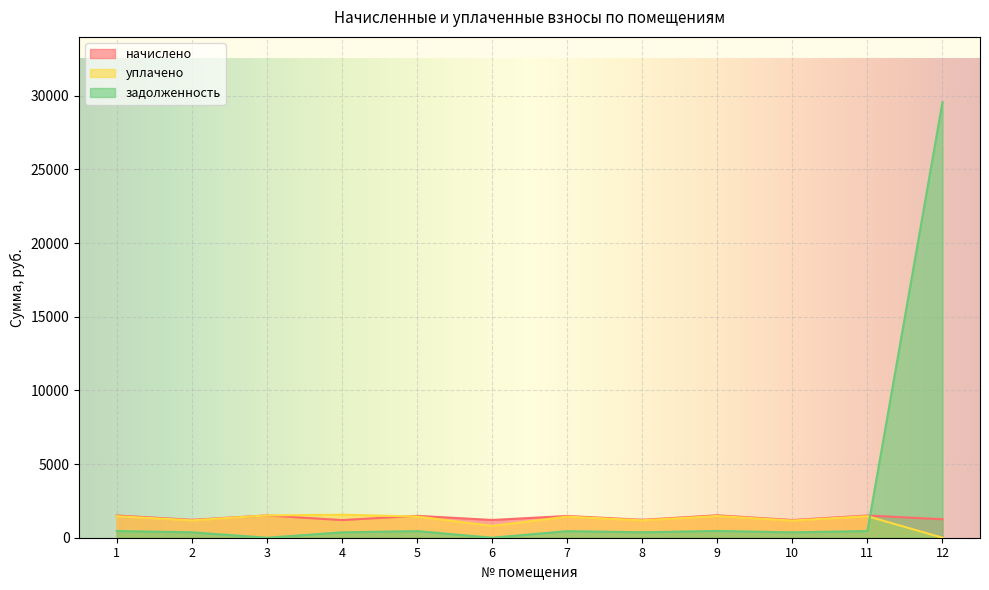

How many data points does each series have?

12